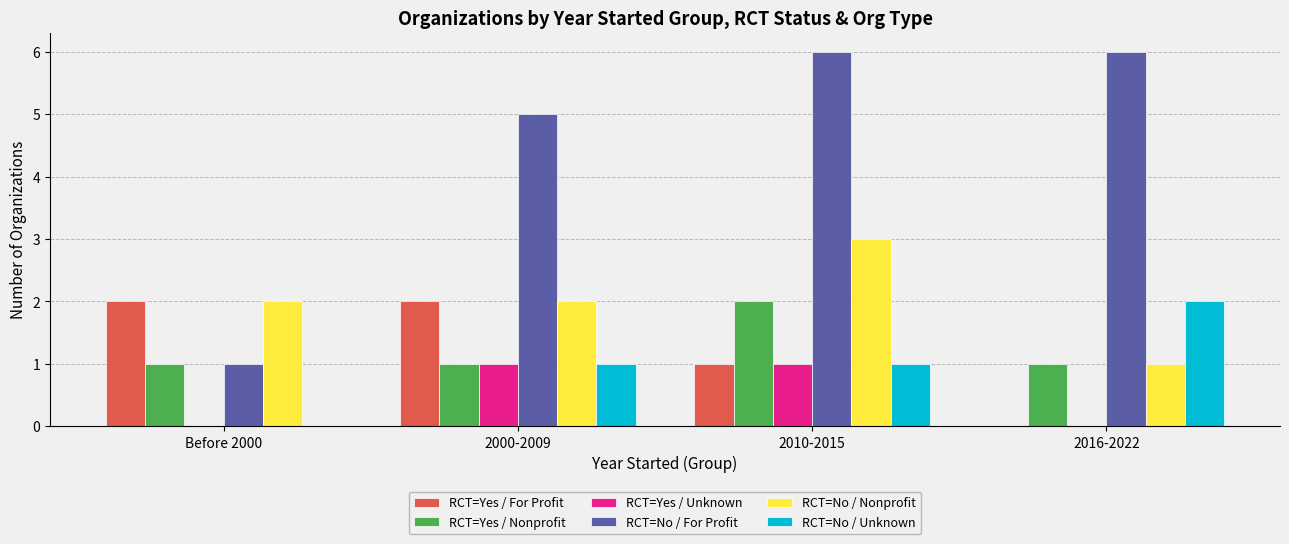

Reading left to right, transcribe all the data shown in this chart.

RCT=Yes / For Profit: Before 2000=2	2000-2009=2	2010-2015=1	2016-2022=0
RCT=Yes / Nonprofit: Before 2000=1	2000-2009=1	2010-2015=2	2016-2022=1
RCT=Yes / Unknown: Before 2000=0	2000-2009=1	2010-2015=1	2016-2022=0
RCT=No / For Profit: Before 2000=1	2000-2009=5	2010-2015=6	2016-2022=6
RCT=No / Nonprofit: Before 2000=2	2000-2009=2	2010-2015=3	2016-2022=1
RCT=No / Unknown: Before 2000=0	2000-2009=1	2010-2015=1	2016-2022=2